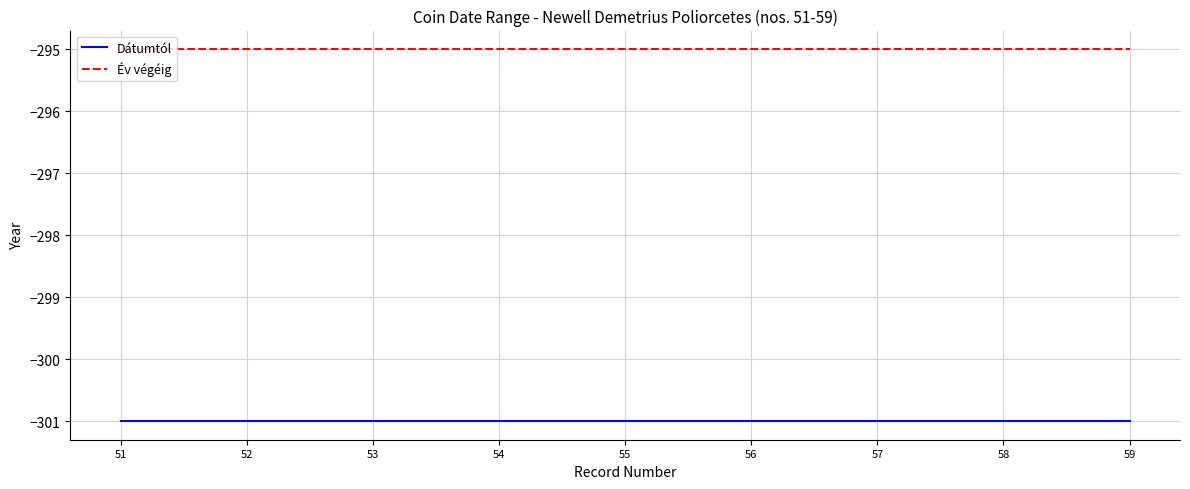

What is the smallest value displayed?

-301